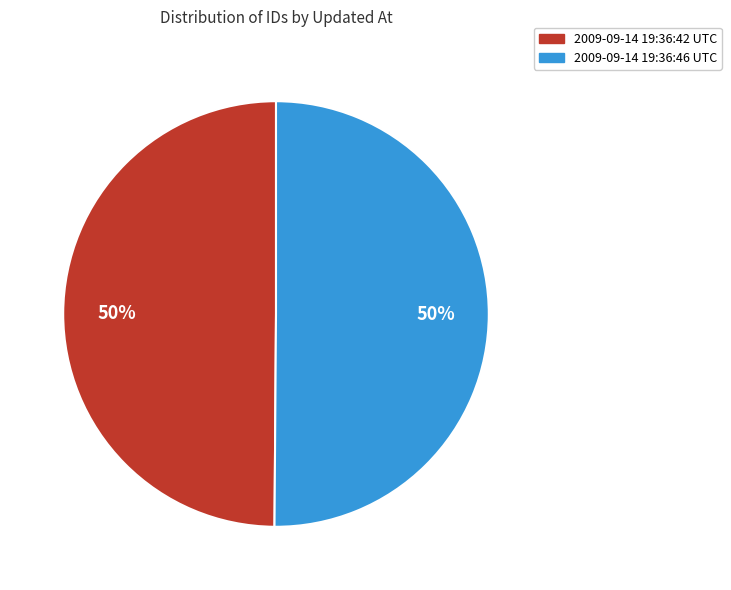

To the nearest percent, what portion does 2009-09-14 19:36:46 UTC represent?

50%